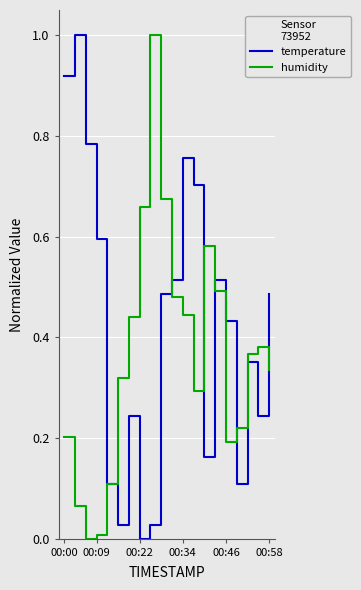

Does the chart display data point markers on the line(s)?

No